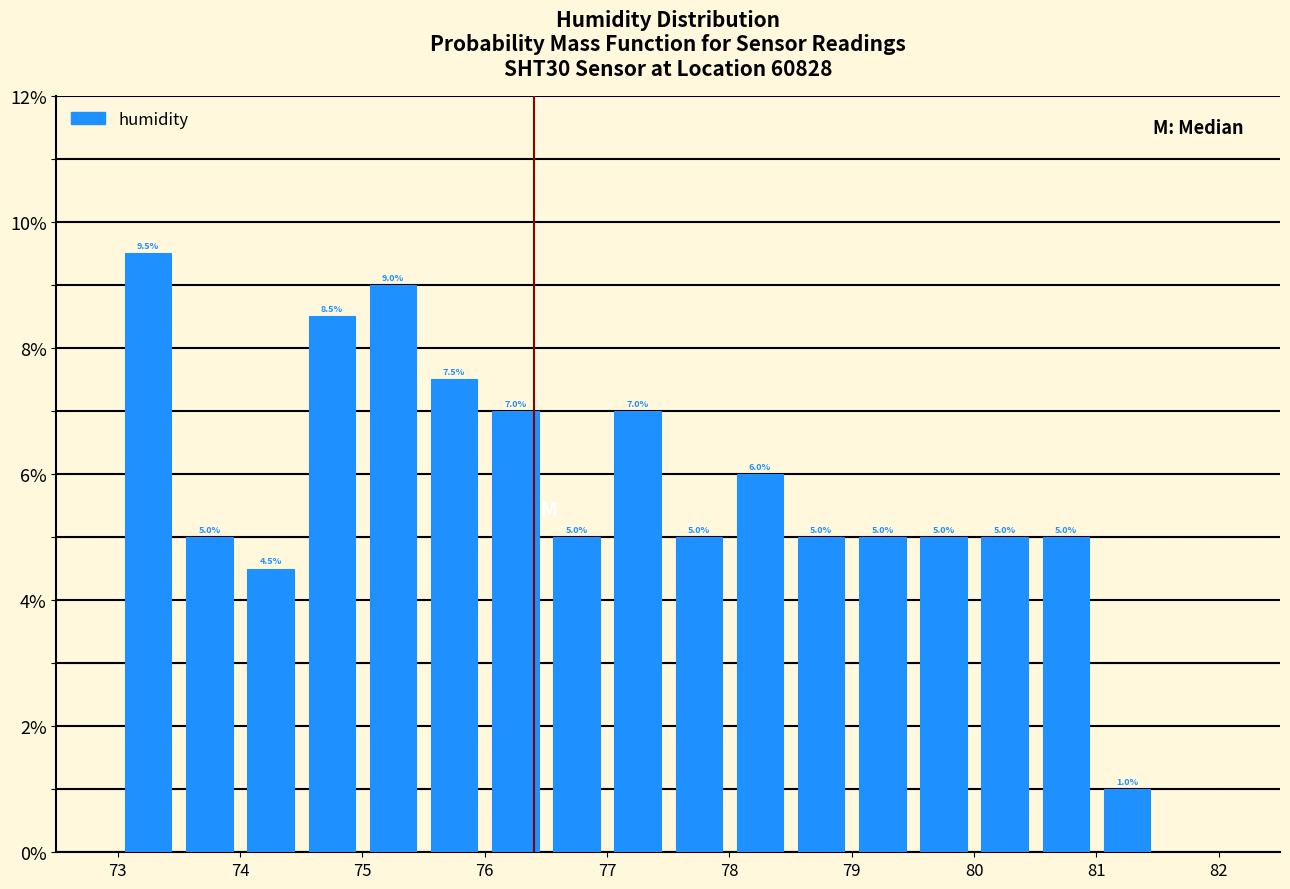

How tall is the bar that spans 75.0 to 75.5 on the x-axis?

9.0